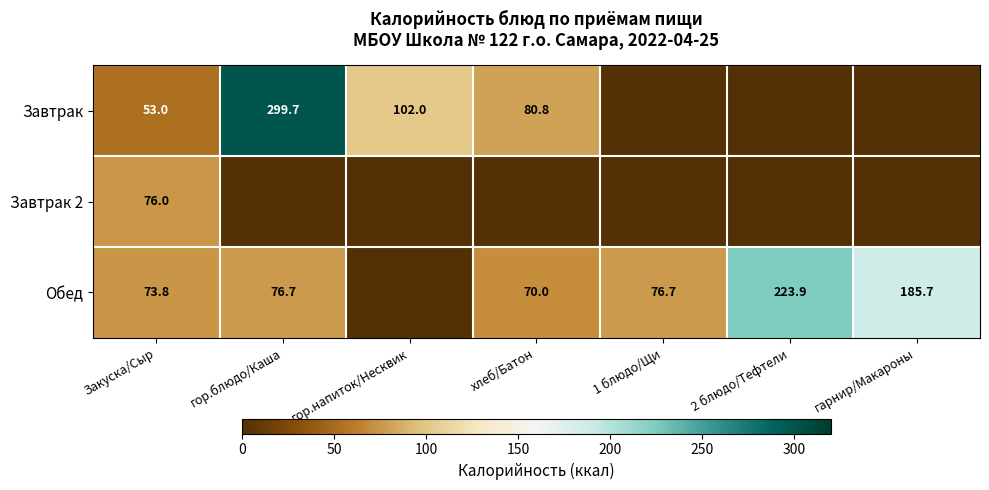

At how many categories does at least one series exceed 287?

1